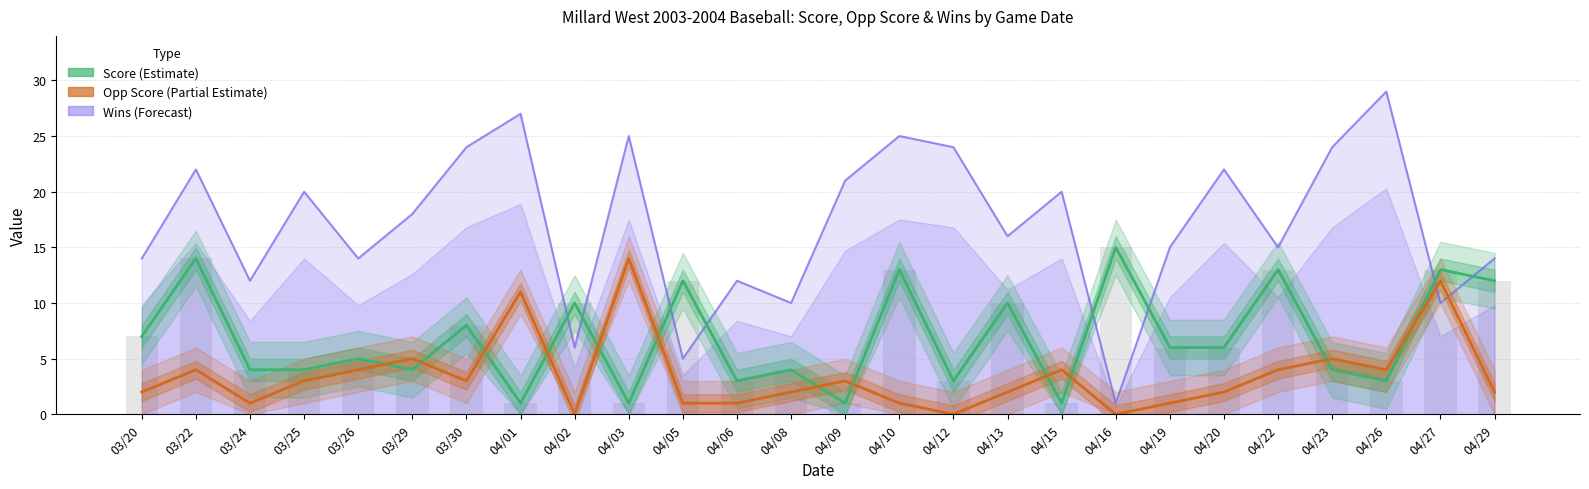

What is the value of the Score bar at the 19th from the left?

15